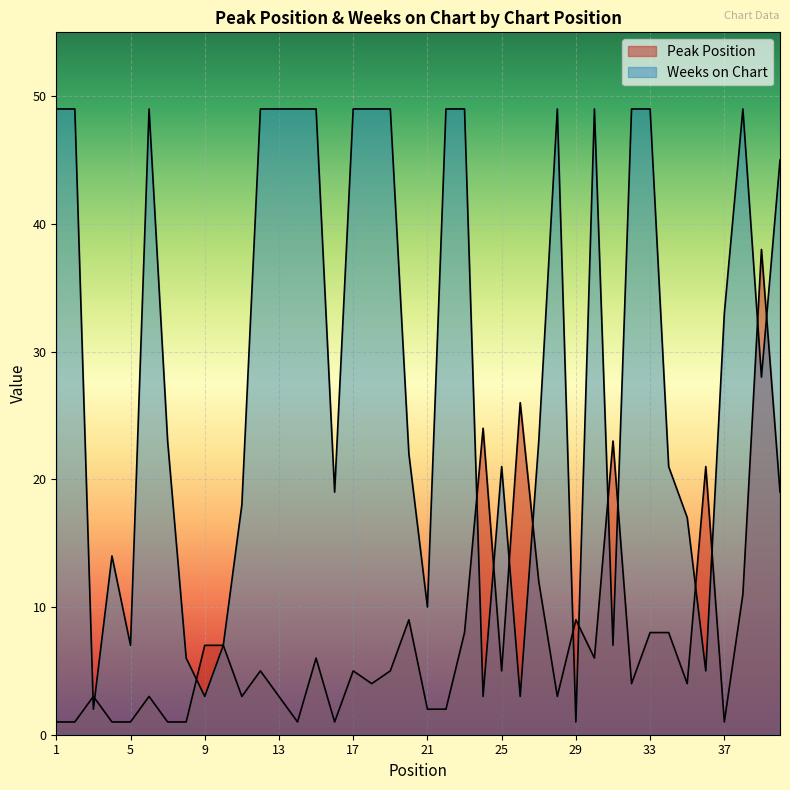

What is the value of the Peak Position point at the 34th from the left?

8